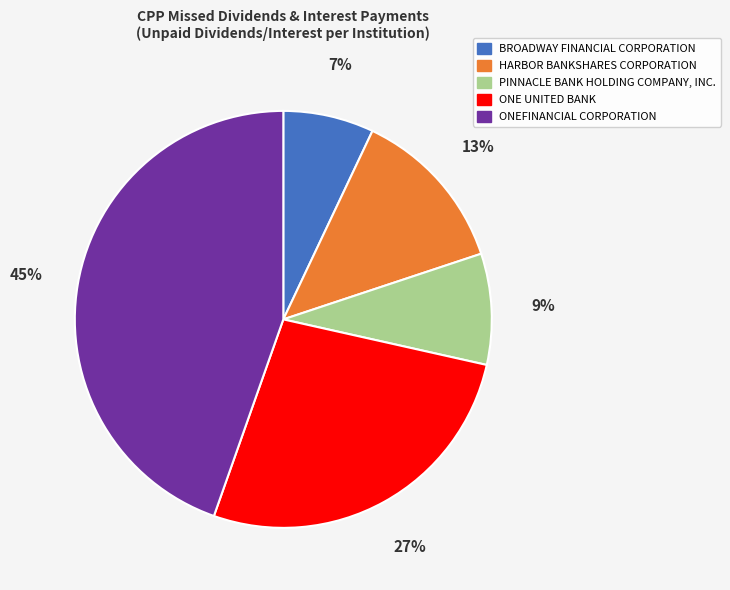

What is the largest slice in the pie chart?

ONEFINANCIAL CORPORATION